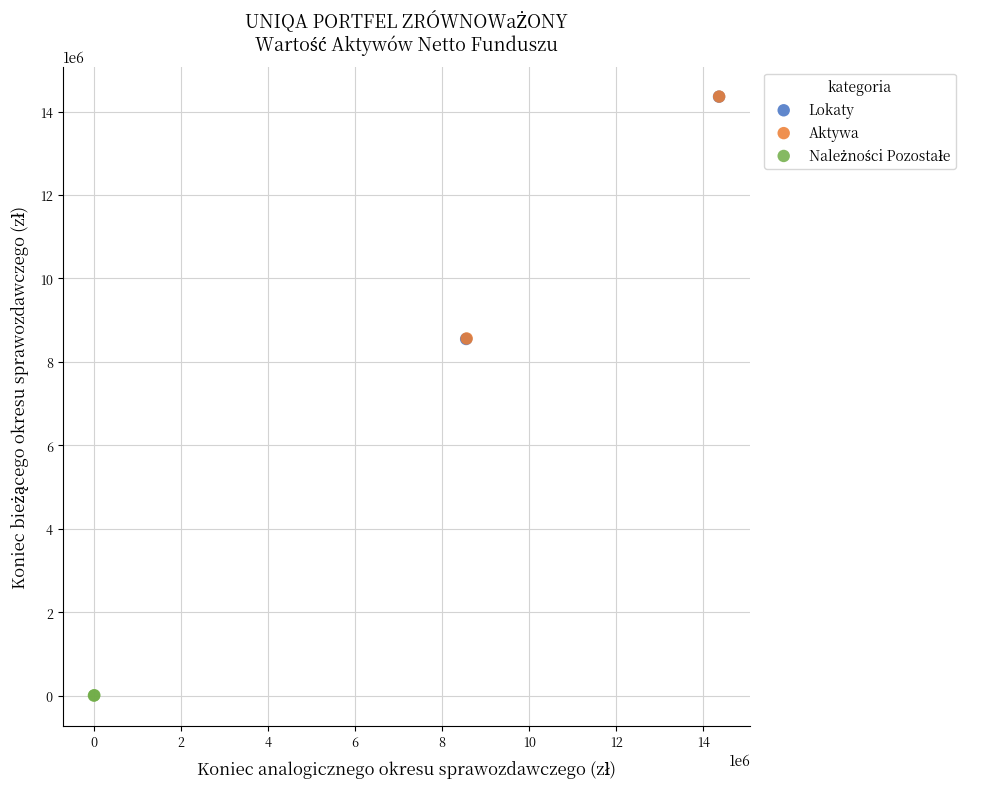

Which series has the largest Y range (max minus min)?

Lokaty